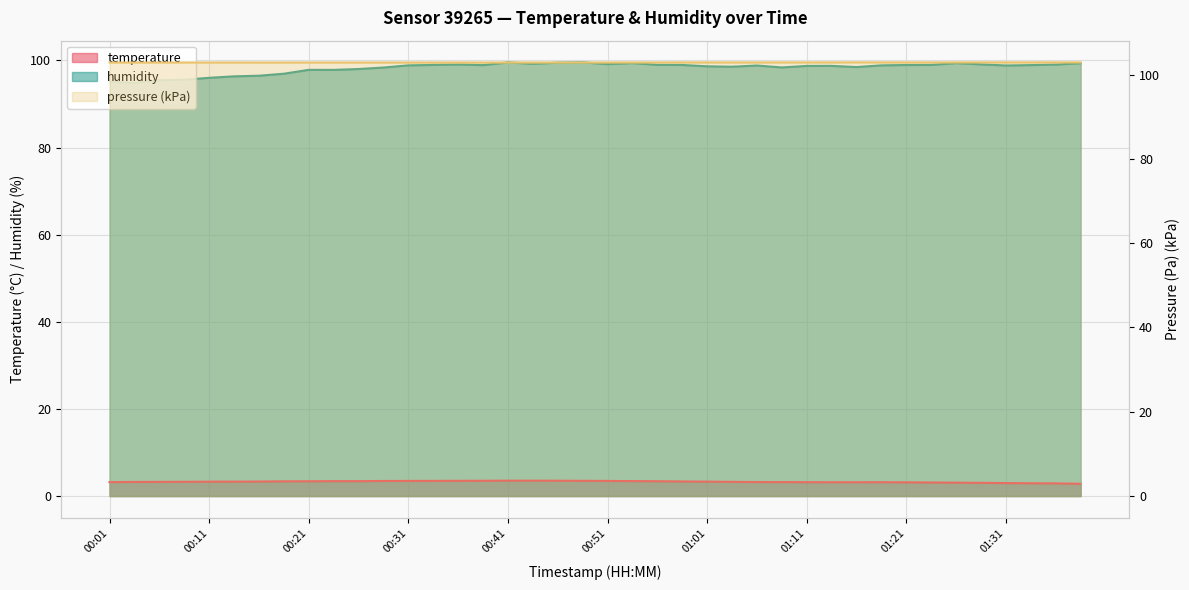

The humidity series shows 99.6 at 00:48. True or false?

True